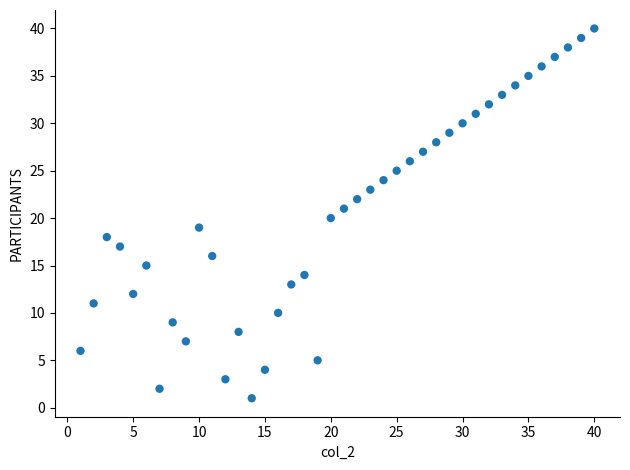

What is the range of X values (max minus min)?

39